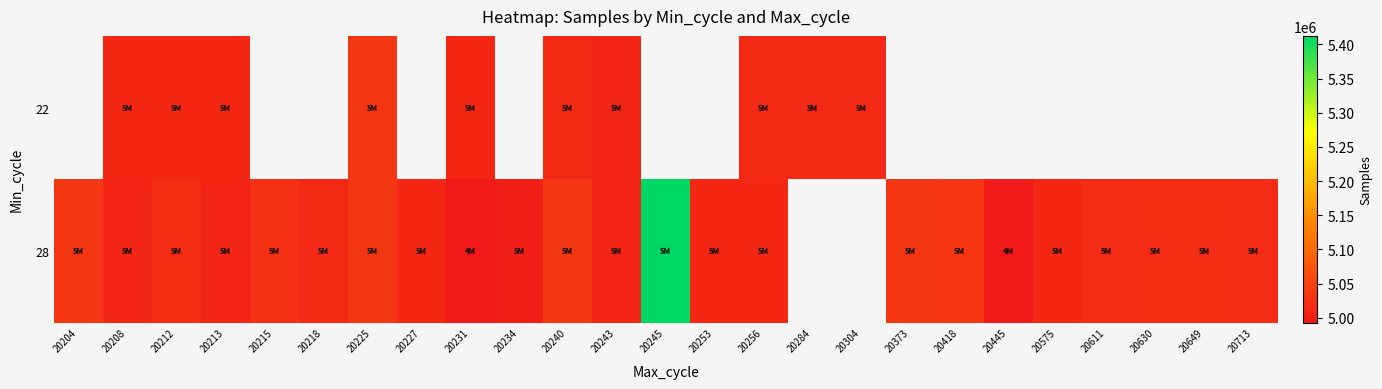

What value does the 22 series have at 20208?

5013838.0